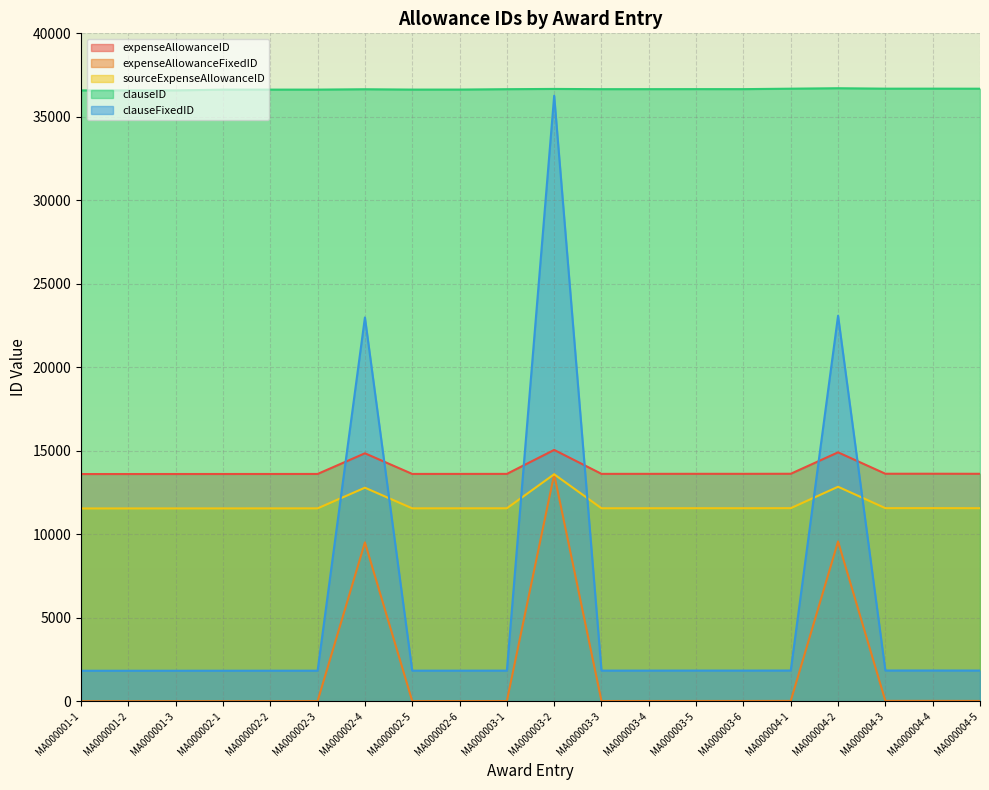

What is the total value across all series at MA000003-5?

63689